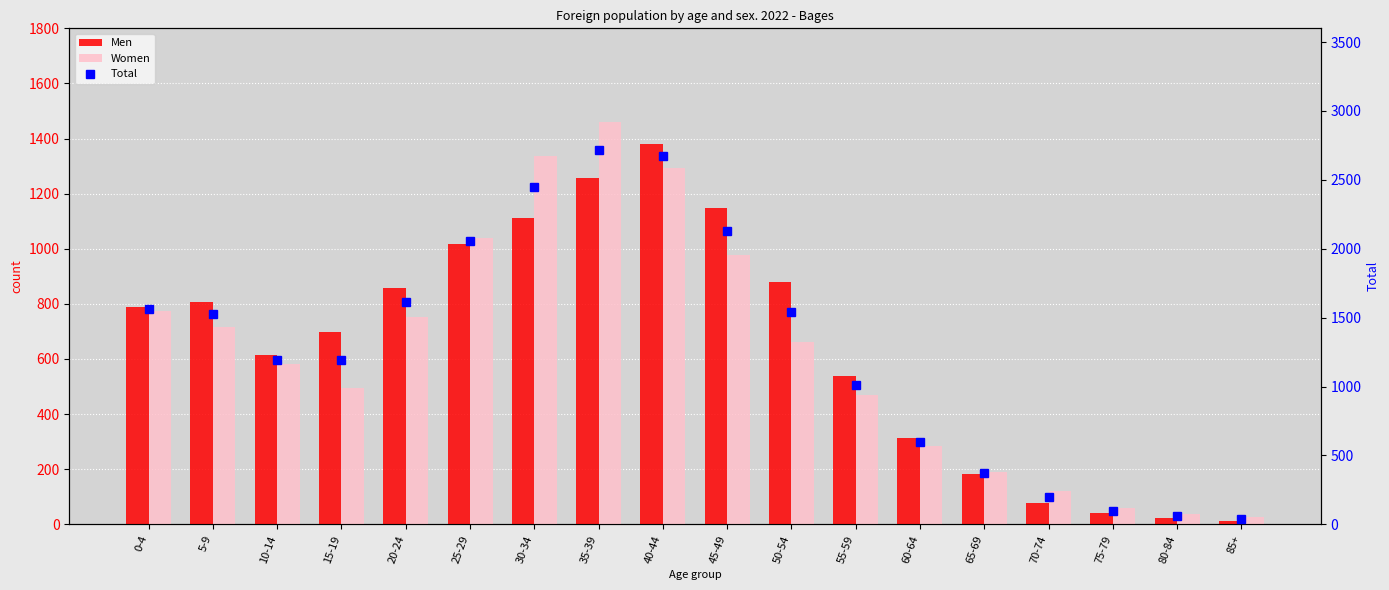

What is the sum of the Women values at 70-74 and 75-79?

179